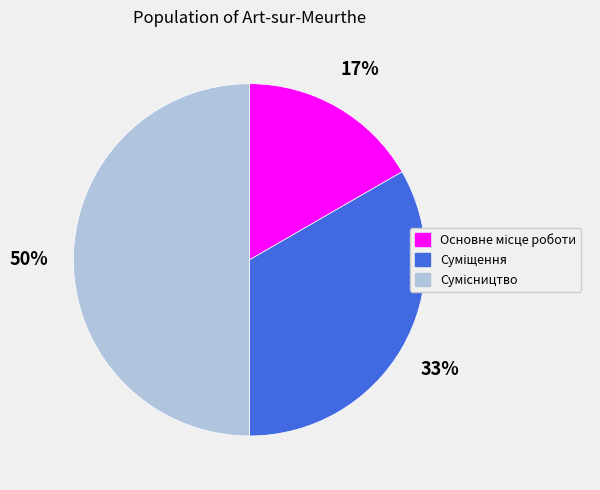

To the nearest percent, what is the difference between the largest and smallest slice percentages?

33%